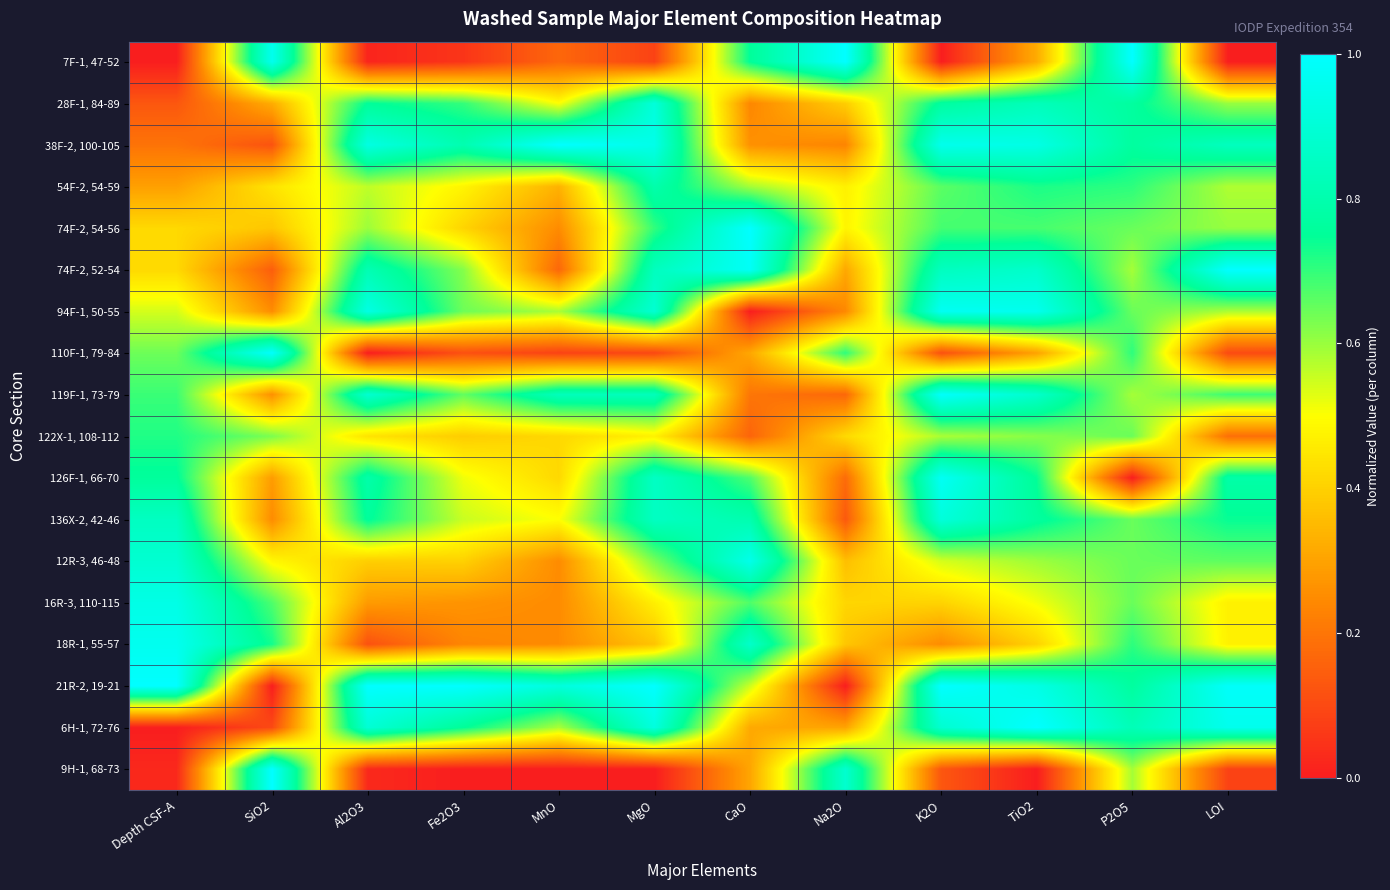

At K2O, list the series in order from largest to smallest.

21R-2, 19-21, 119F-1, 73-79, 126F-1, 66-70, 94F-1, 50-55, 38F-2, 100-105, 136X-2, 42-46, 6H-1, 72-76, 74F-2, 52-54, 28F-1, 84-89, 74F-2, 54-56, 54F-2, 54-59, 122X-1, 108-112, 12R-3, 46-48, 16R-3, 110-115, 18R-1, 55-57, 9H-1, 68-73, 110F-1, 79-84, 7F-1, 47-52